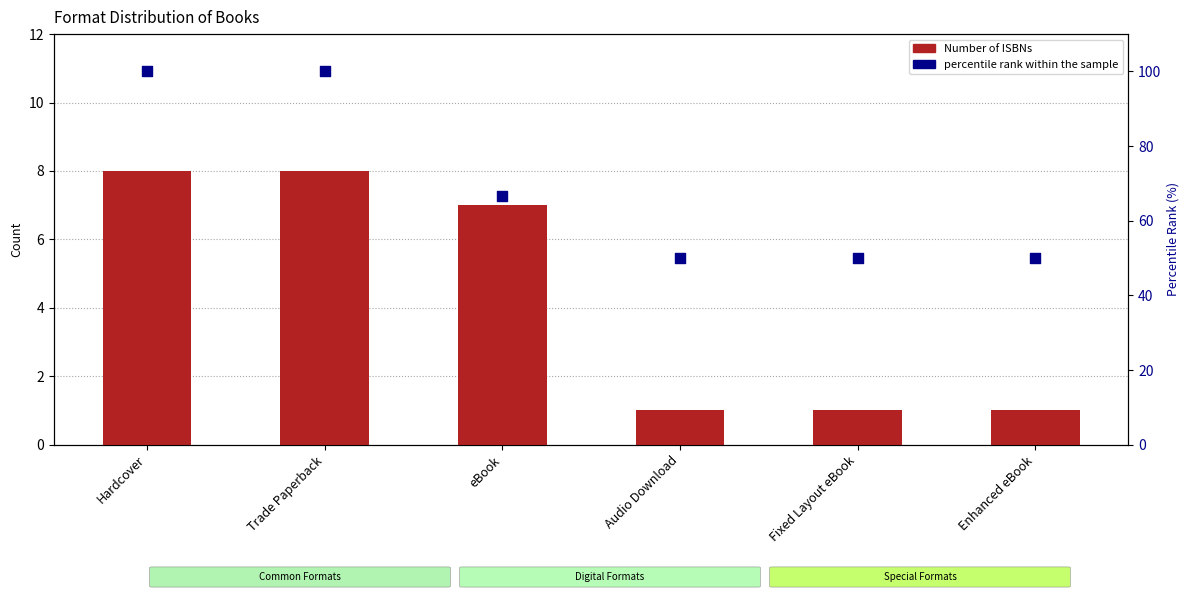

What are all the series names shown in the legend?

Number of ISBNs, percentile rank within the sample